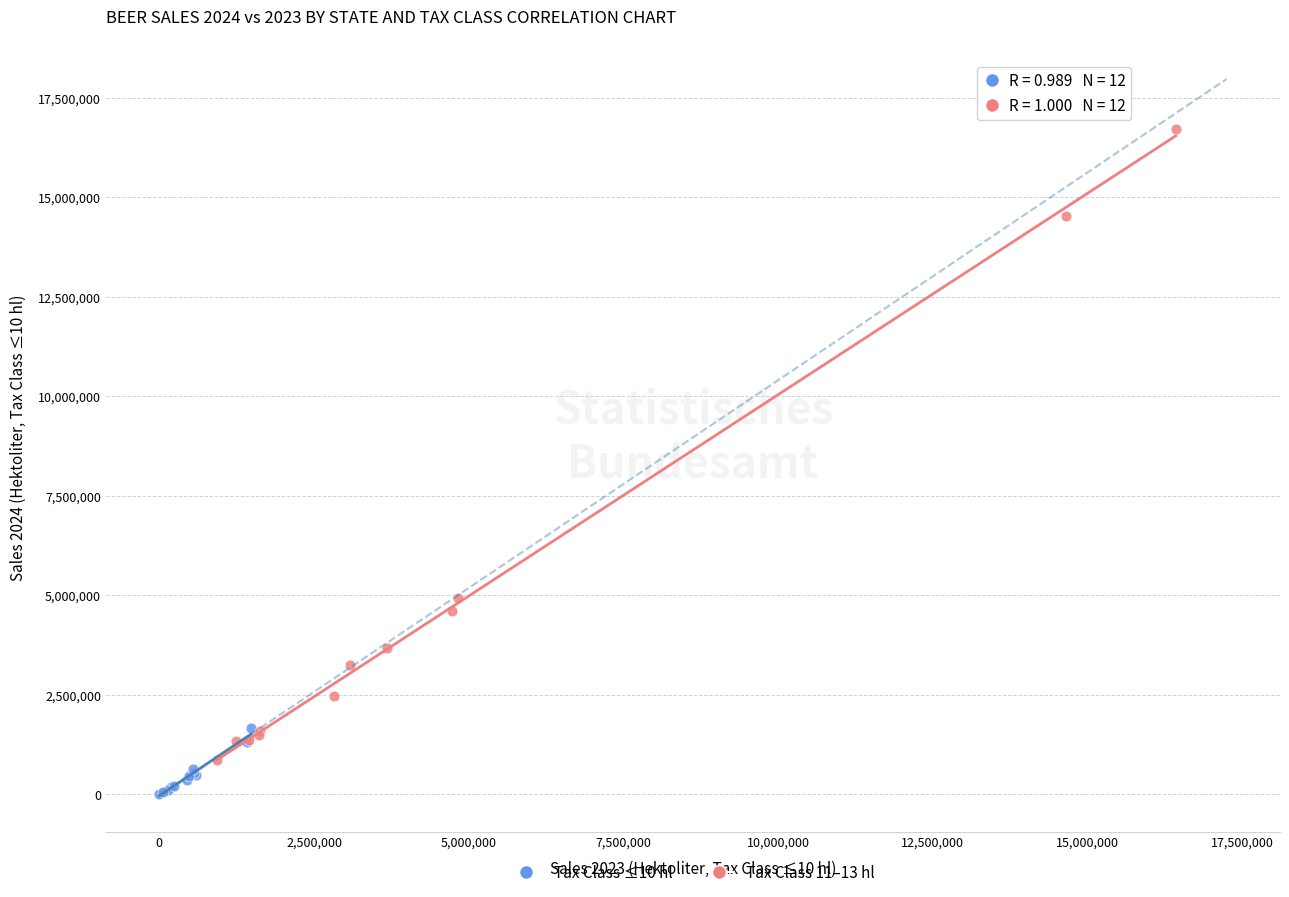

Which series reaches the minimum Y coordinate?

Tax Class ≤10 hl